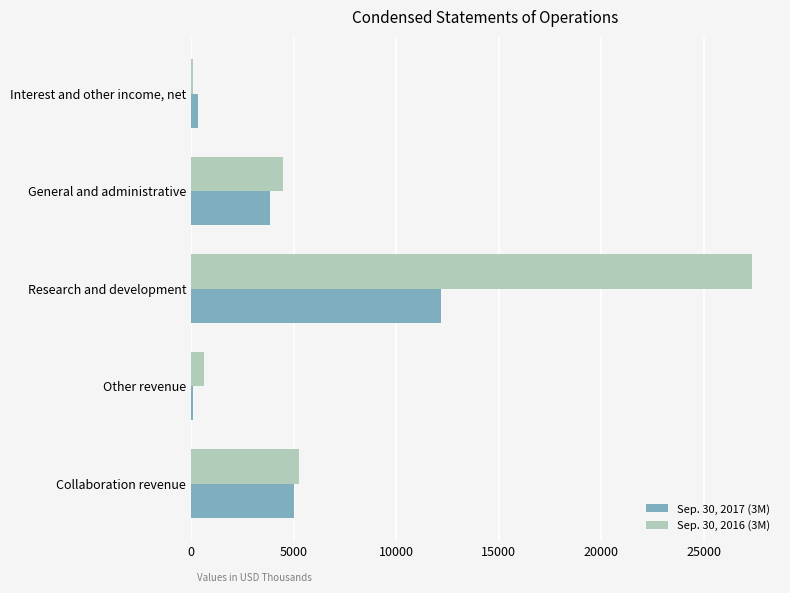

At which label does Sep. 30, 2016 (3M) reach its peak?

Research and development